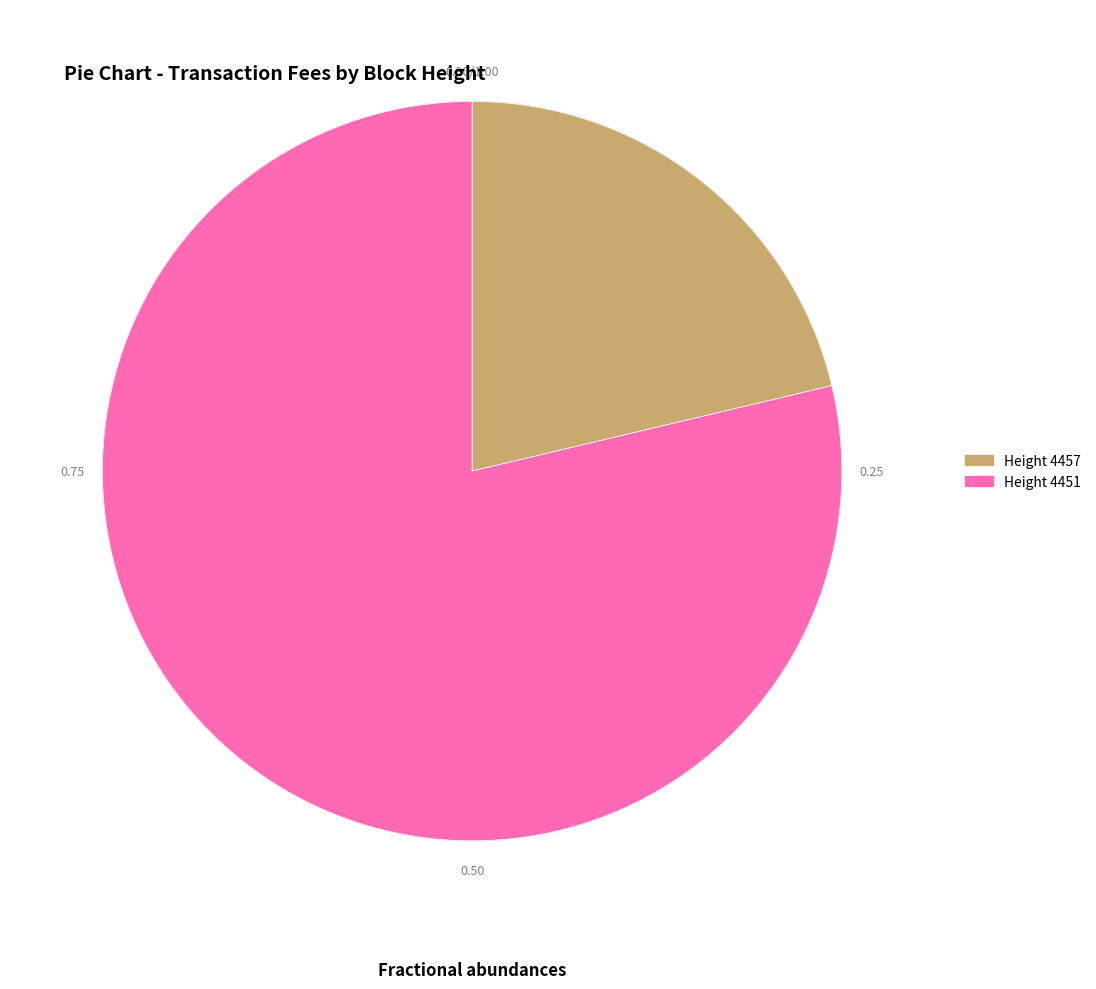

Is there a majority slice in this chart?

Yes